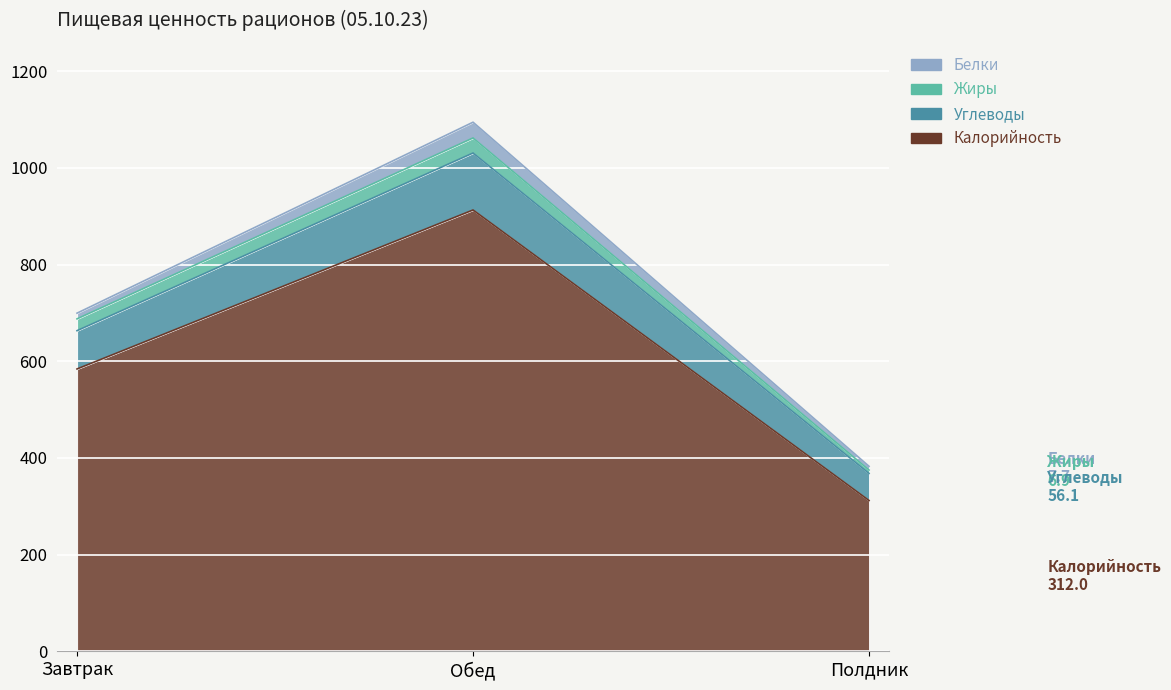

What is the label of the 1st point from the right?

Полдник